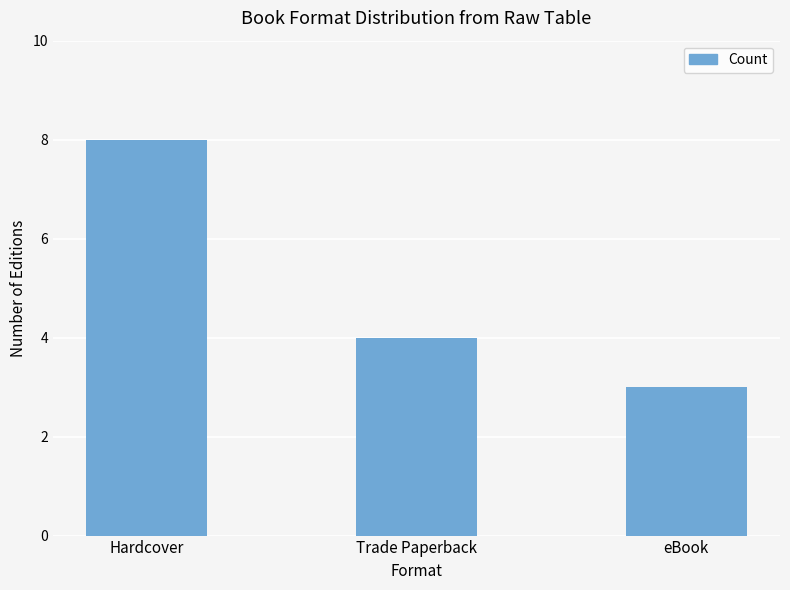

True or false: the data shows 4 at Hardcover.

False